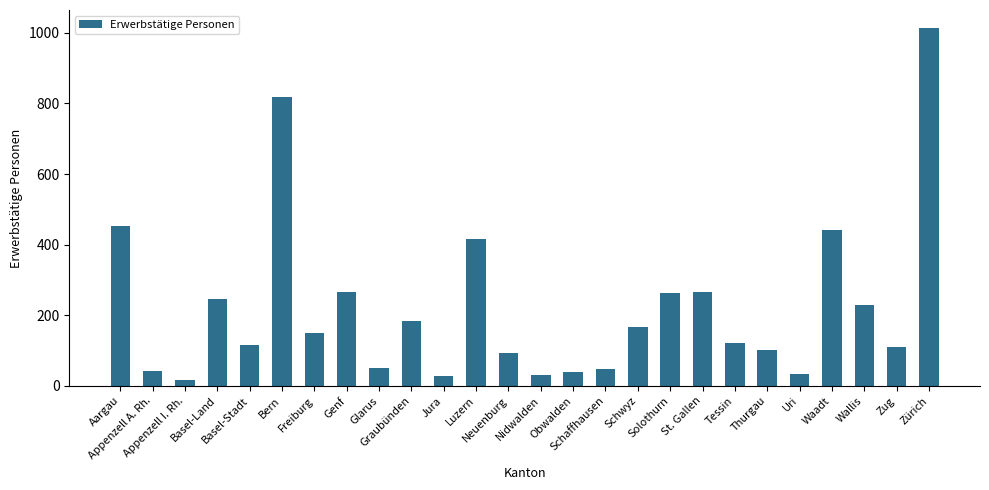

What is the average value?

221